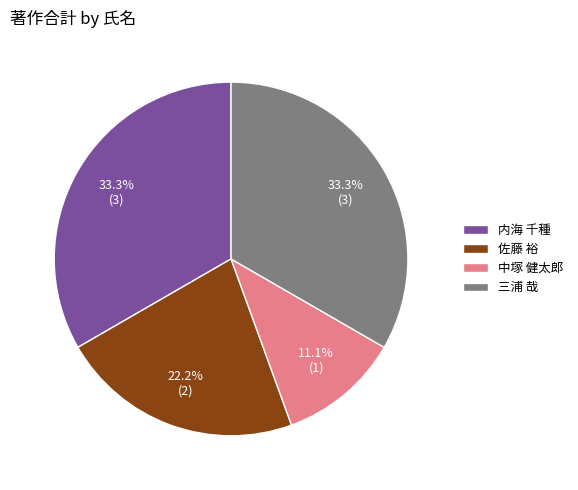

Approximately how many times larger is the value at 佐藤 裕 compared to 中塚 健太郎?

2.0